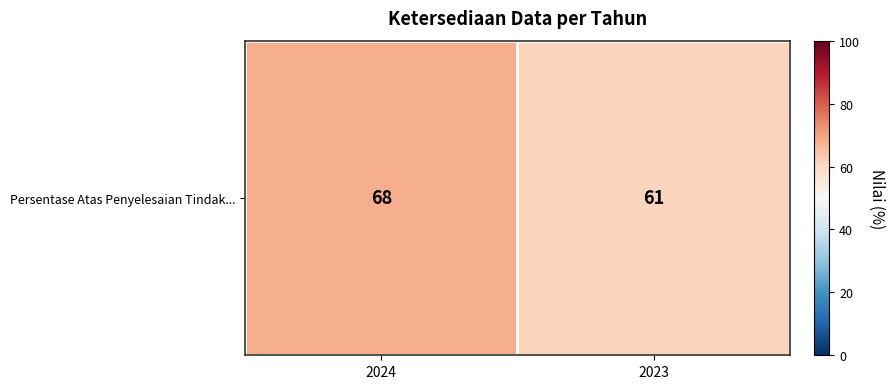

Count the values in the range 61 to 68.

2